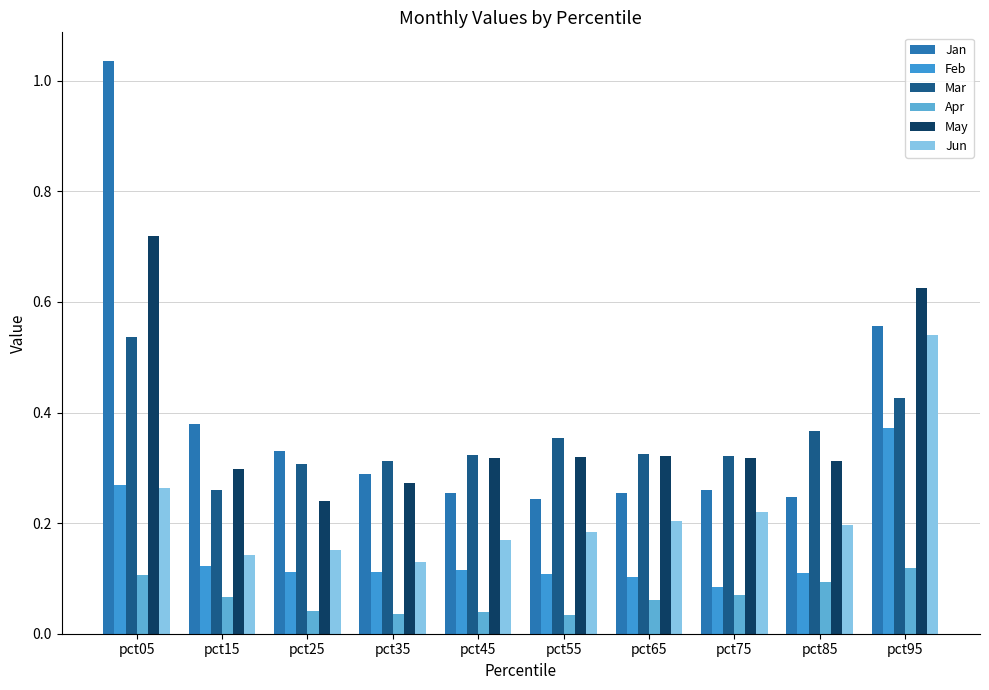

Reading right to left, extract all data points from this chart.

Jan: 0.6	0.2	0.3	0.3	0.2	0.3	0.3	0.3	0.4	1.0
Feb: 0.4	0.1	0.1	0.1	0.1	0.1	0.1	0.1	0.1	0.3
Mar: 0.4	0.4	0.3	0.3	0.4	0.3	0.3	0.3	0.3	0.5
Apr: 0.1	0.1	0.1	0.1	0.0	0.0	0.0	0.0	0.1	0.1
May: 0.6	0.3	0.3	0.3	0.3	0.3	0.3	0.2	0.3	0.7
Jun: 0.5	0.2	0.2	0.2	0.2	0.2	0.1	0.2	0.1	0.3